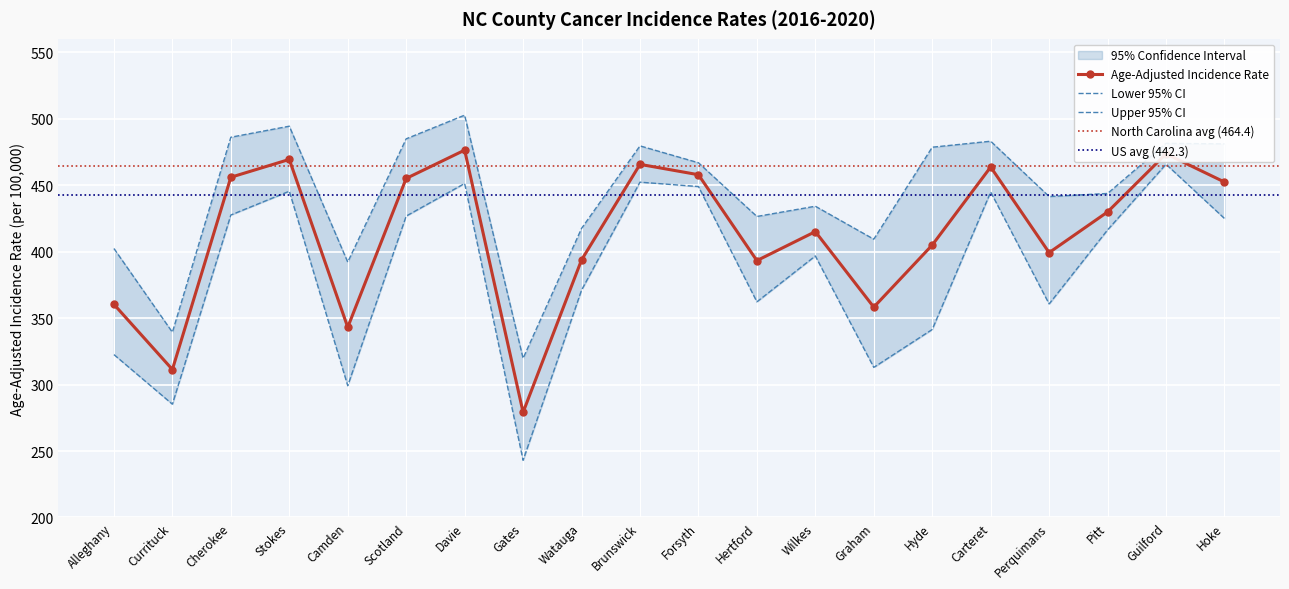

What is the label of the 15th point from the right?

Scotland